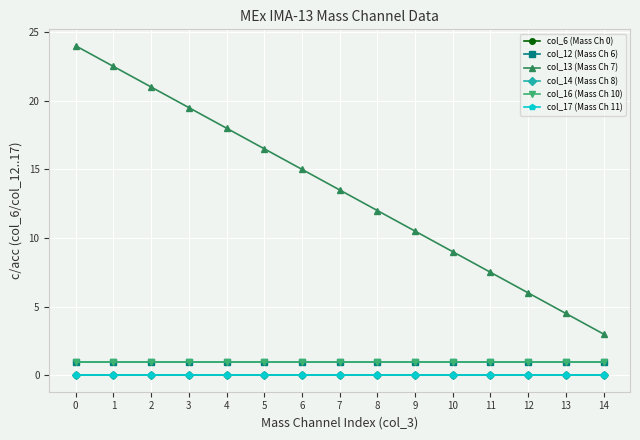

What value does the col_13 (Mass Ch 7) series have at 5?

16.5